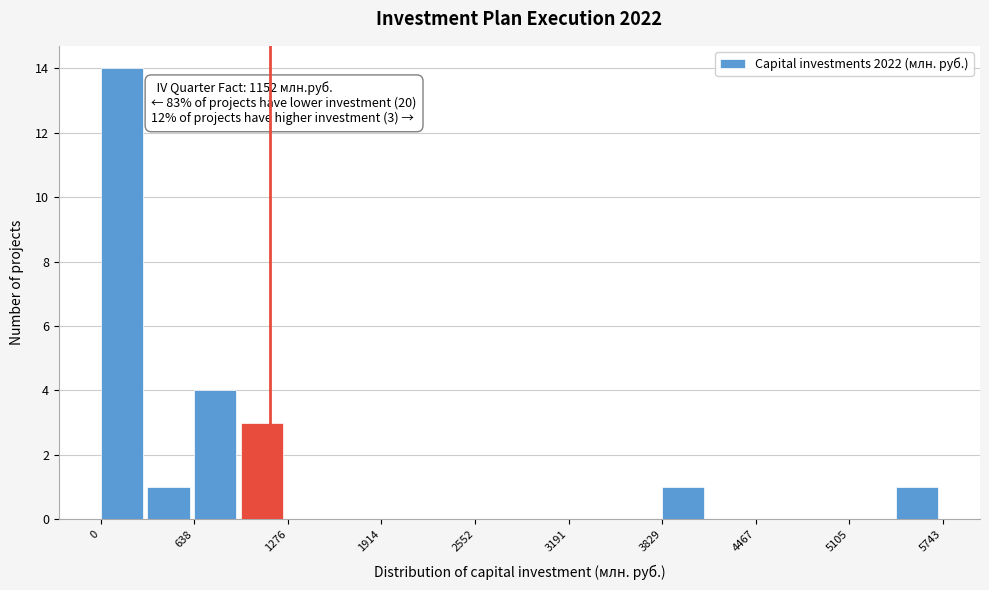

Read against the x-axis, roughly where is the centre of the tallest bar?

100